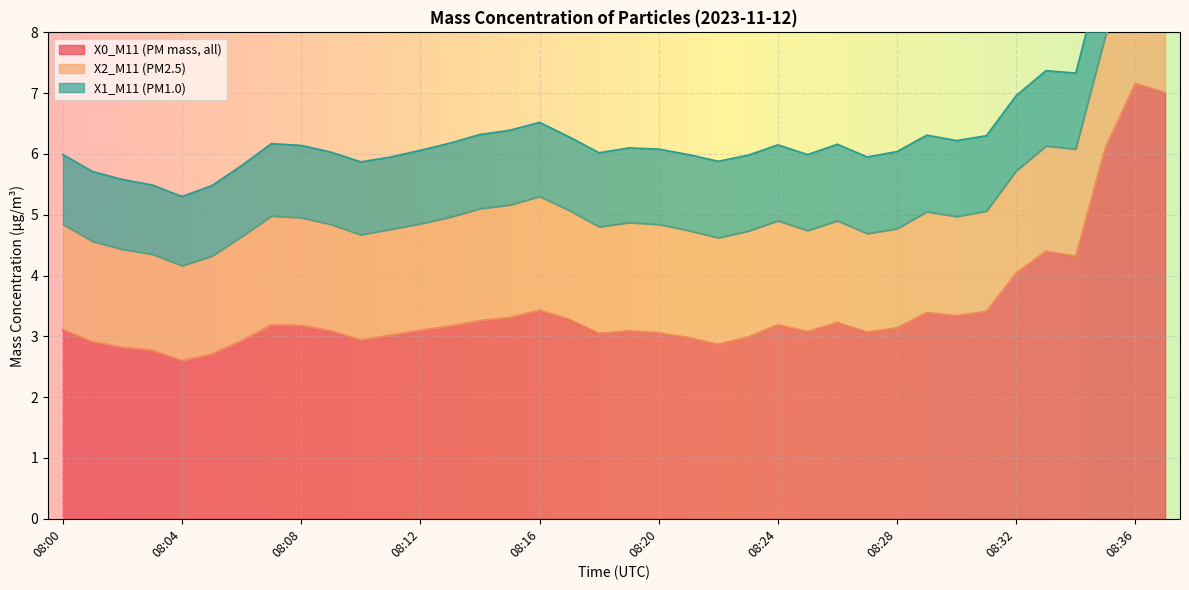

True or false: X2_M11 (PM2.5) and X0_M11 (PM mass, all) intersect in this chart.

False